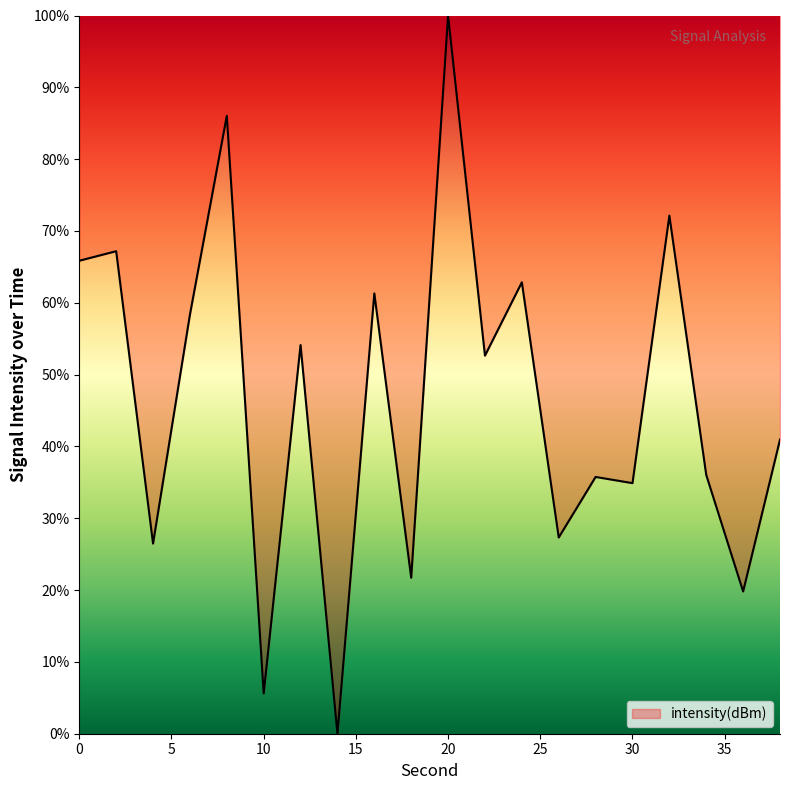

What is the greatest value displayed?

100.0